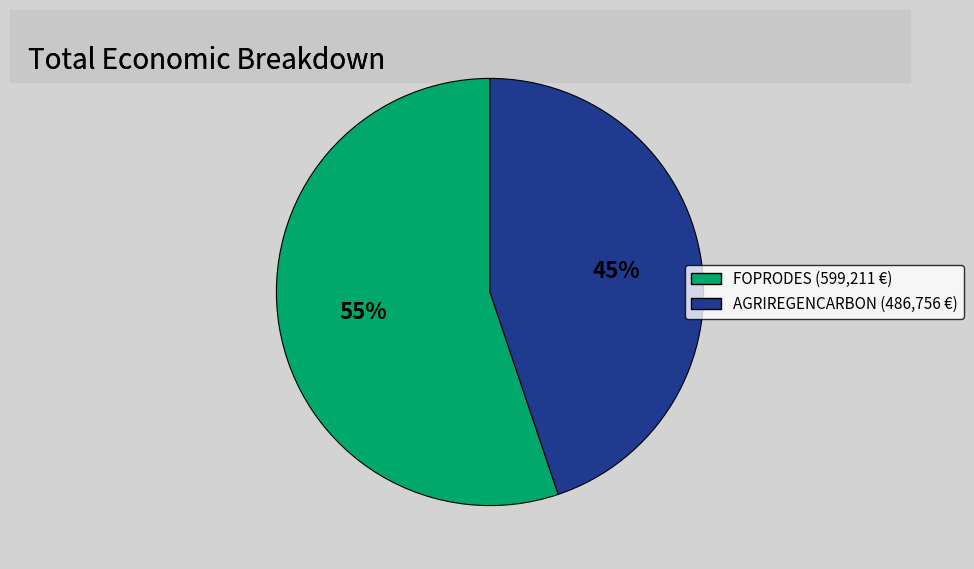

Is there any slice that represents more than half of the pie?

Yes